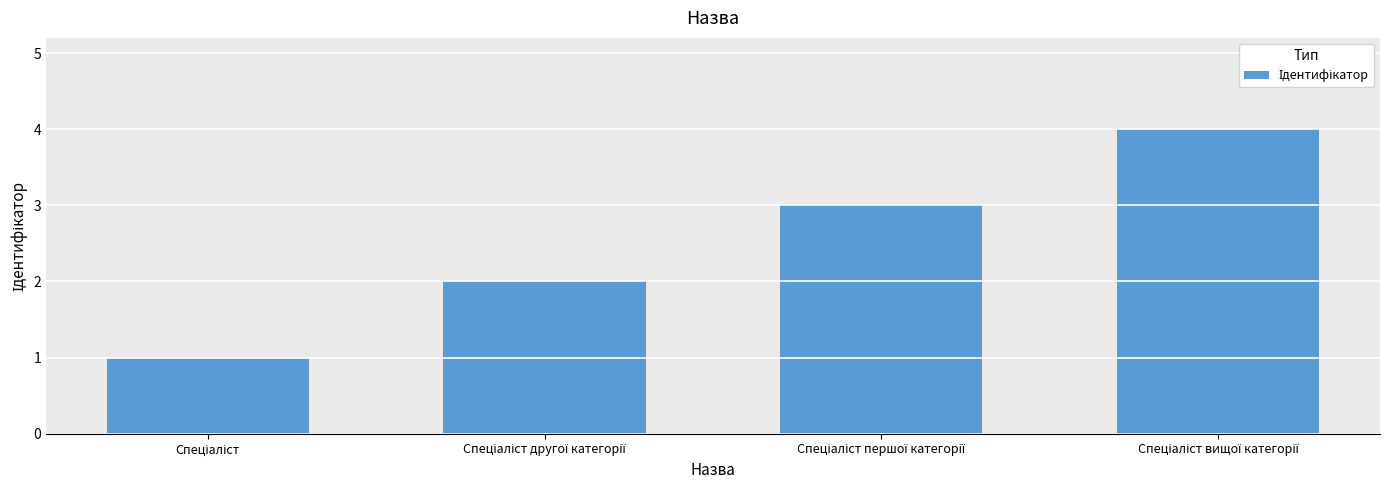

What is the maximum value shown in the chart?

4